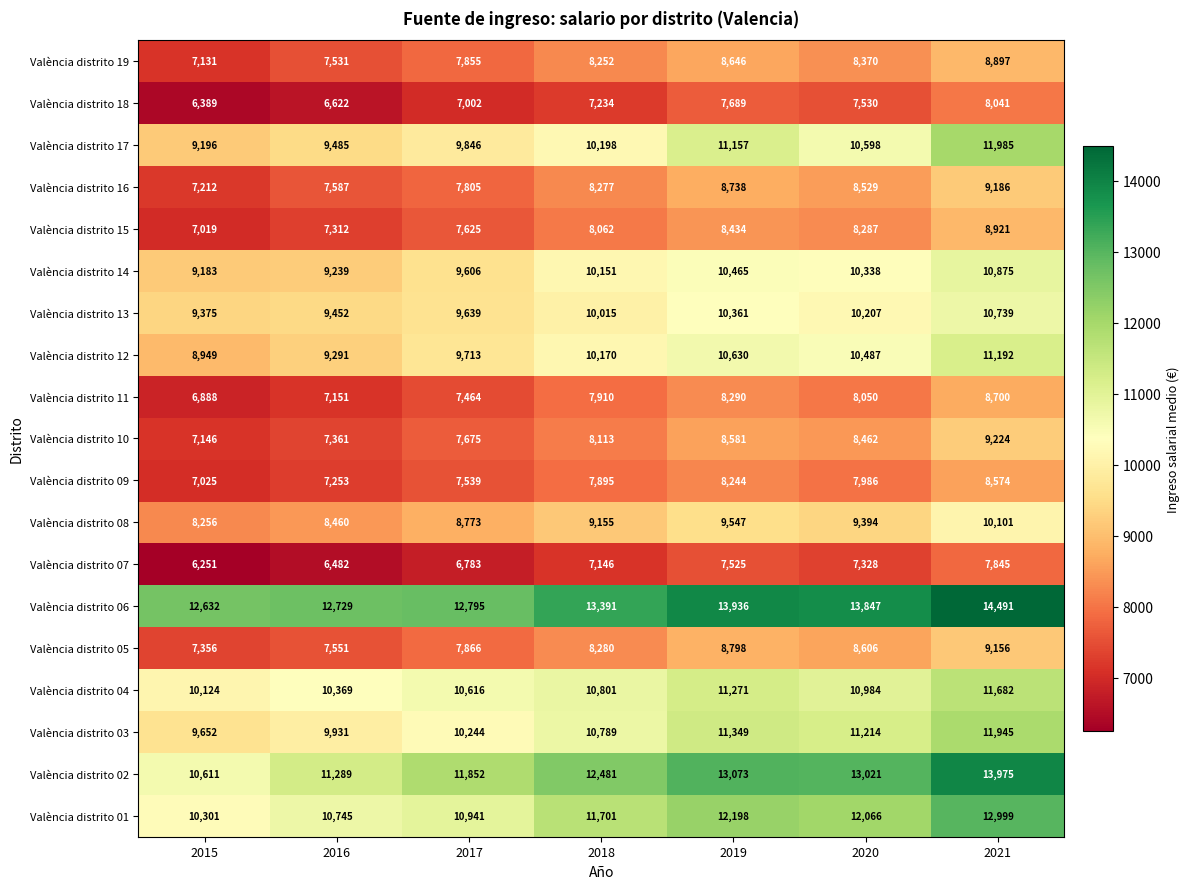

Which category has the highest value in the València distrito 01 series?

2021